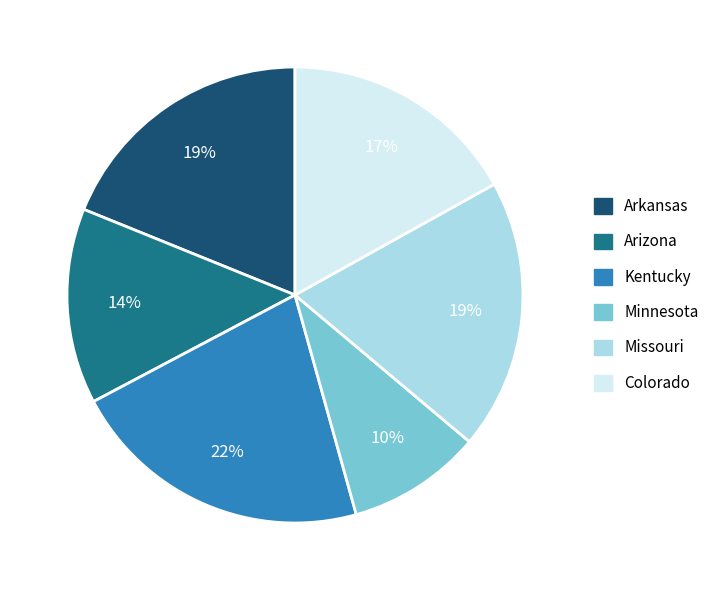

How many slices are in this pie chart?

6